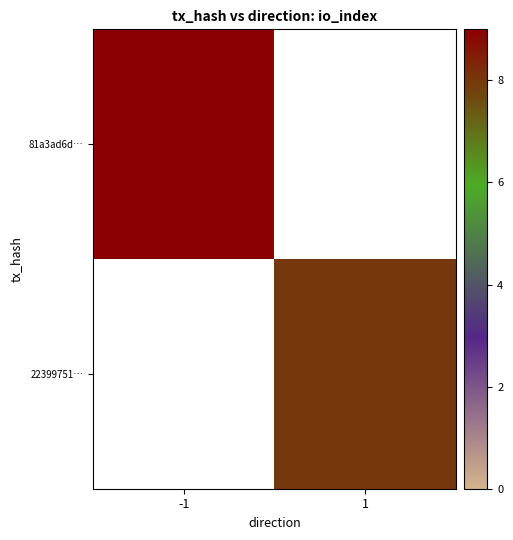

The 22399751… series shows 8.0 at 1. True or false?

True